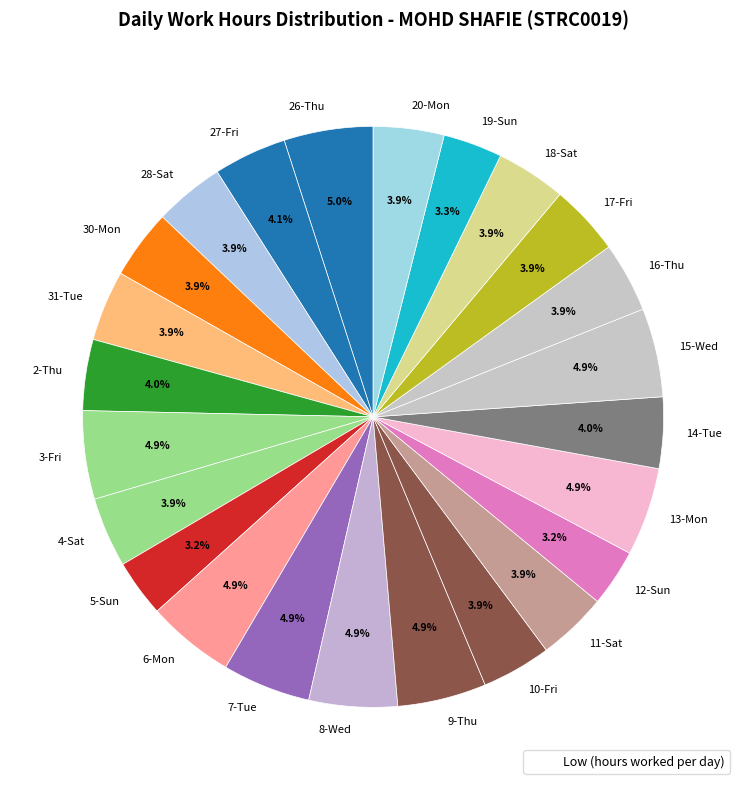

How much of the chart is everything except 9-Thu?

95.1%